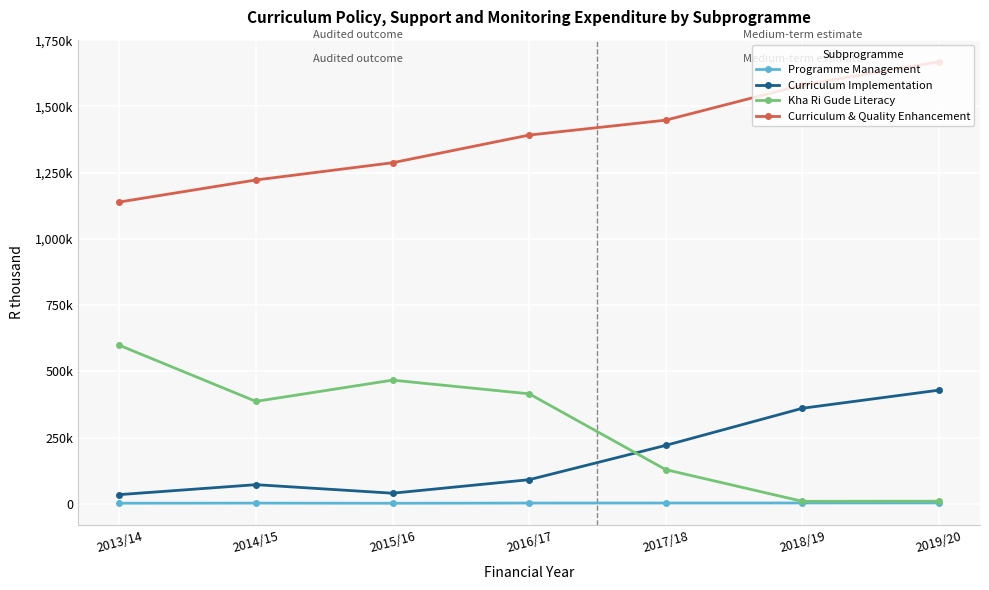

What are all the series names shown in the legend?

Programme Management, Curriculum Implementation, Kha Ri Gude Literacy, Curriculum & Quality Enhancement